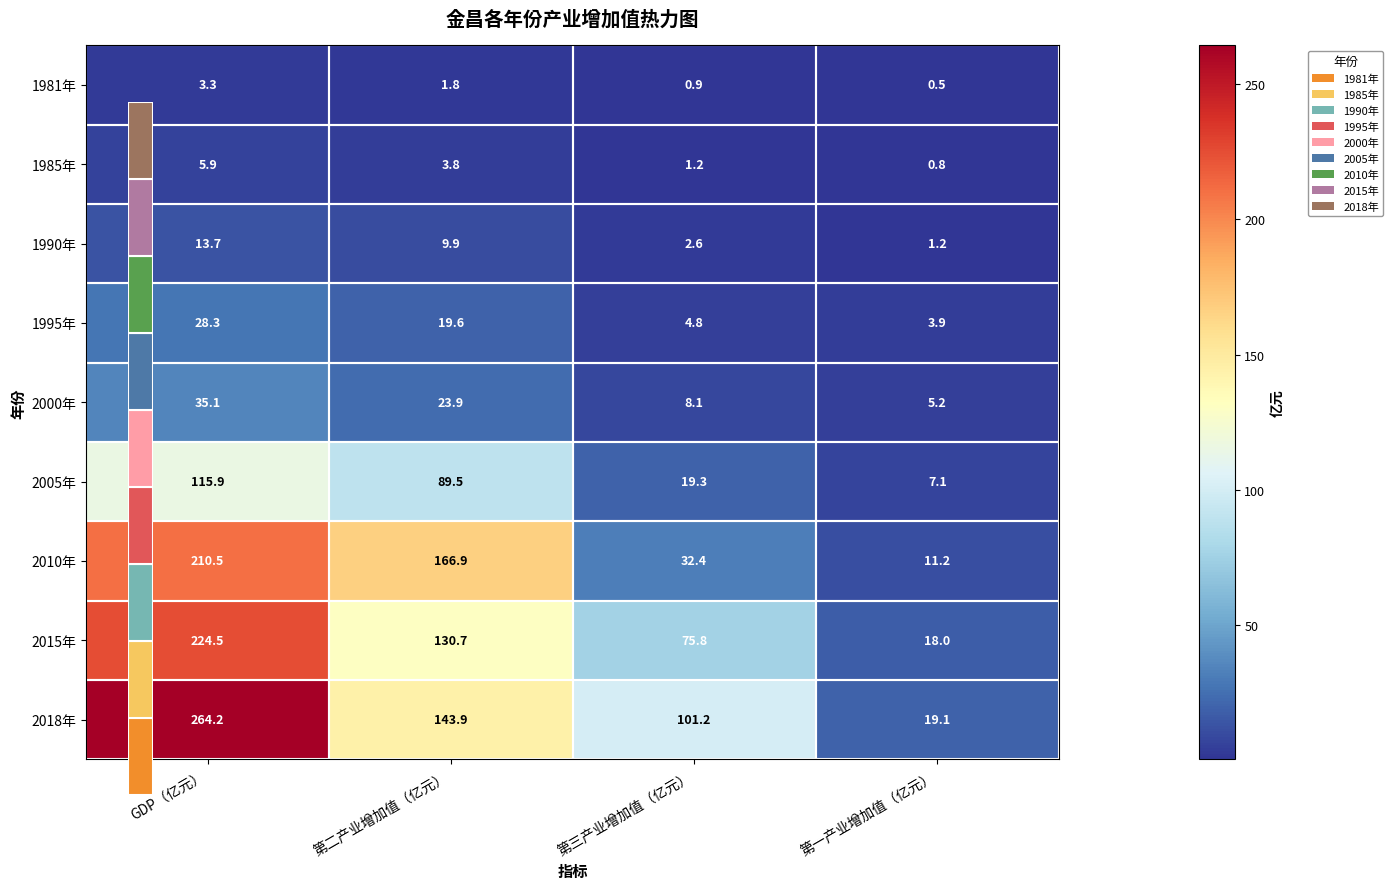

True or false: 1990年 has a value of 17.3 at 第二产业增加值（亿元）.

False